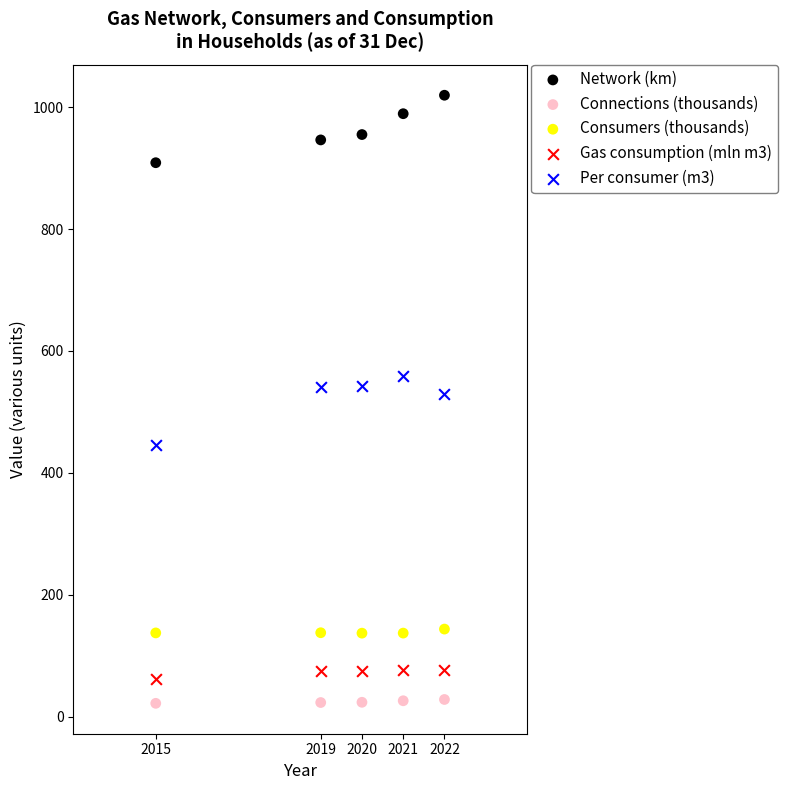

Which series contains the highest Y value?

Network (km)